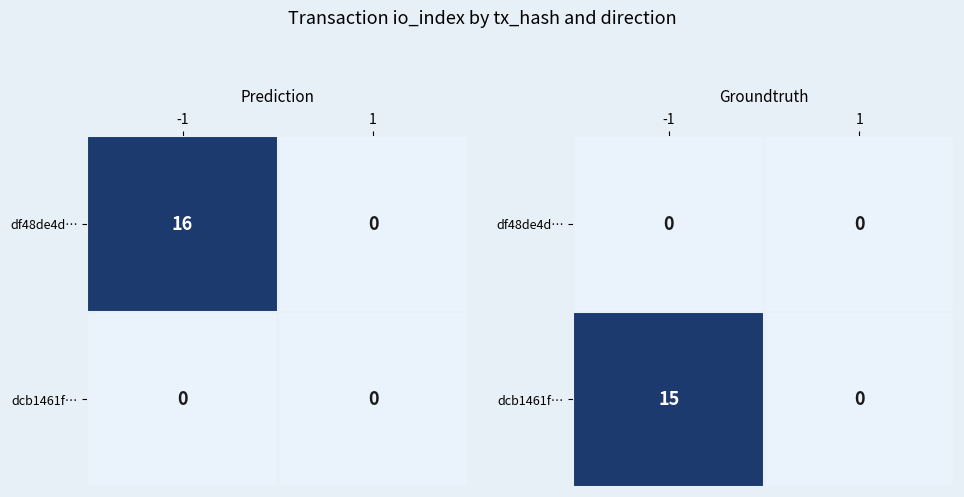

Rank the series by their maximum value, from lowest to highest.

df48de4d…, dcb1461f…